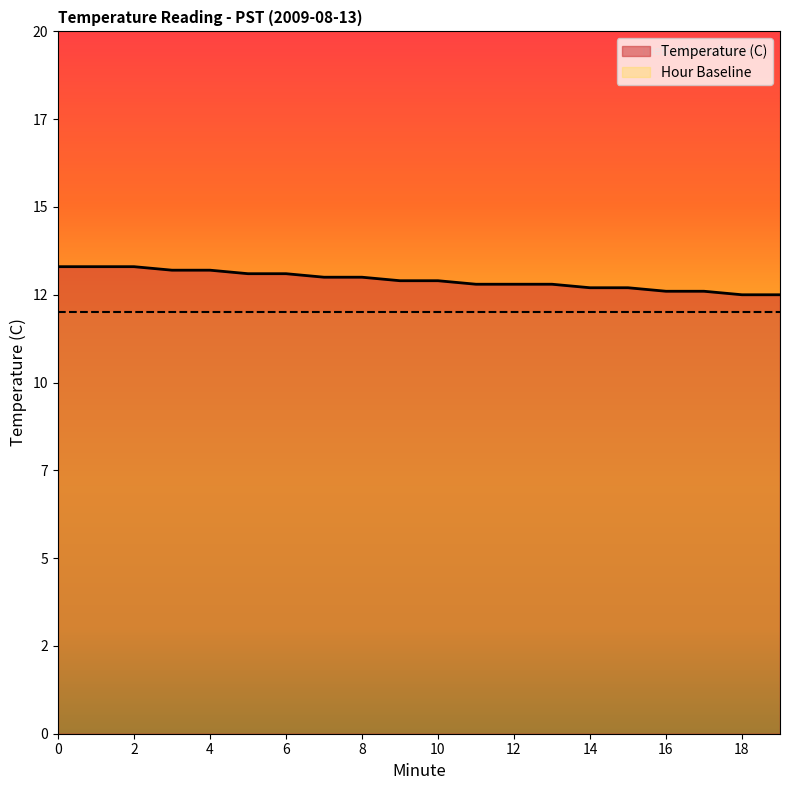

True or false: there are more than 2 points higher than both neighbors.

False